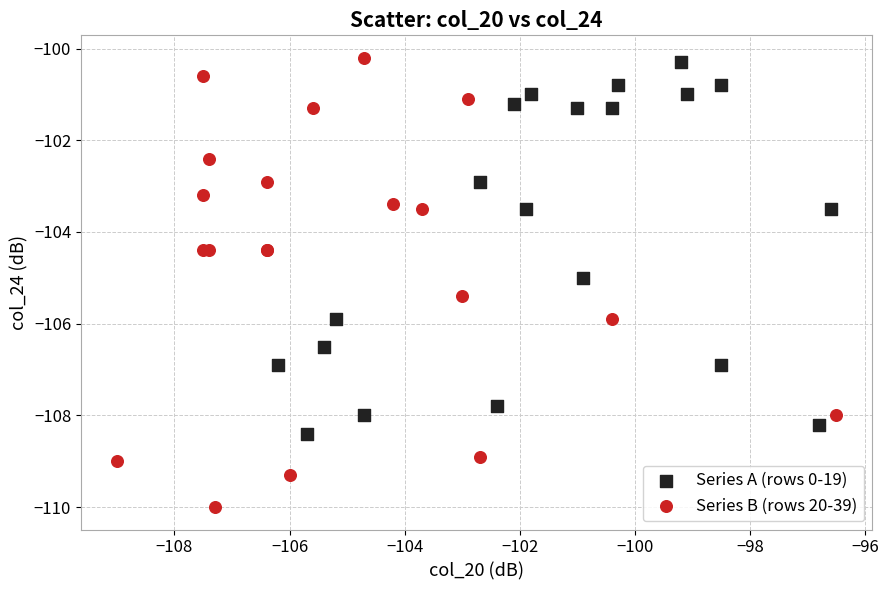

Which series reaches the maximum Y coordinate?

Series B (rows 20-39)